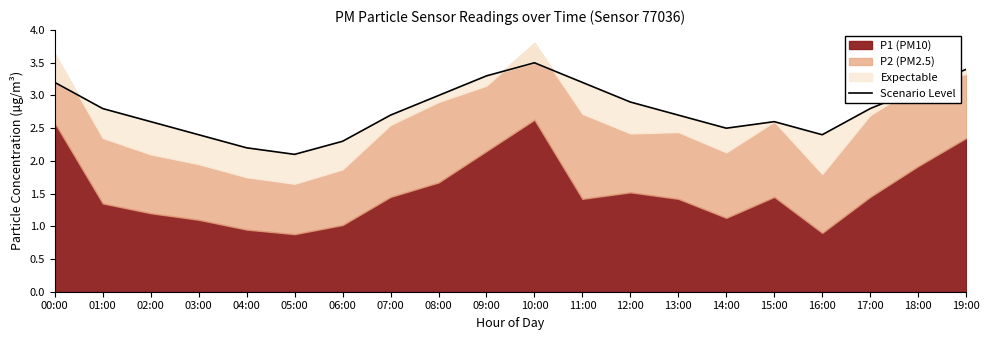

Between 11:00 and 08:00, which is larger?

11:00